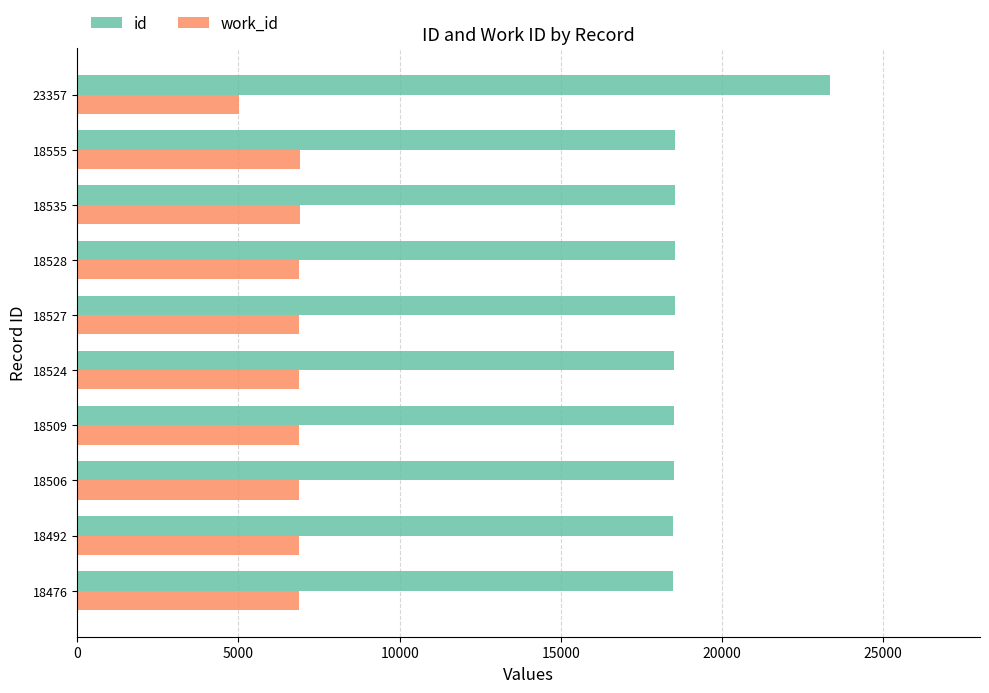

Which series has the largest range (max minus min)?

id